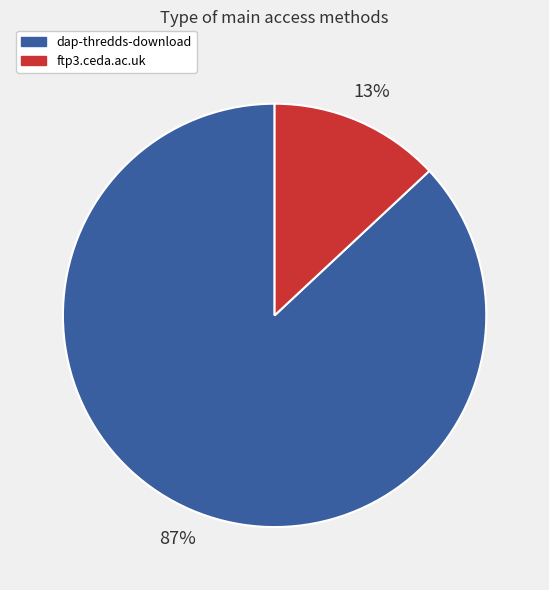

True or false: dap-thredds-download accounts for 99% of the total.

False